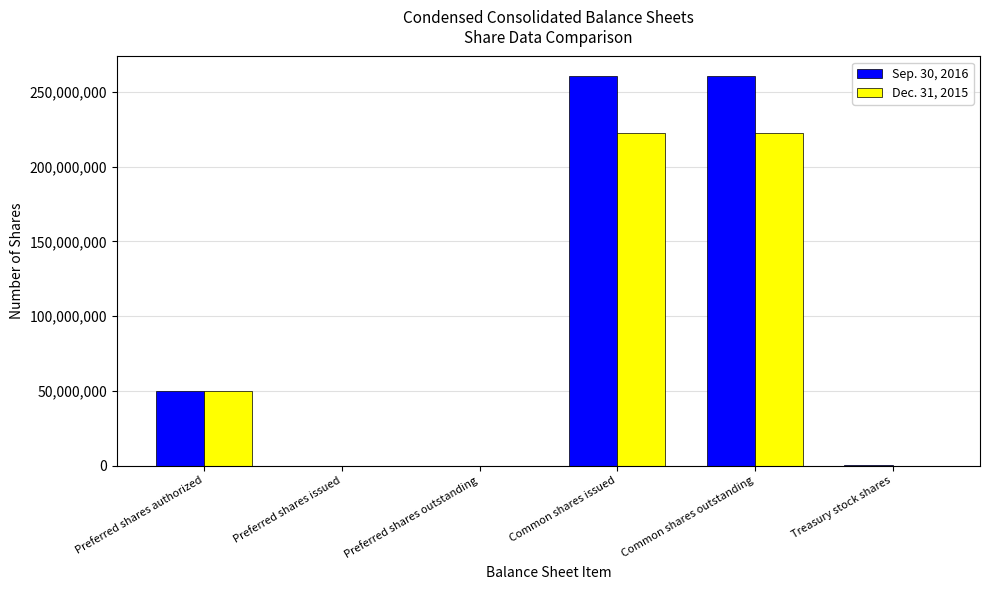

Where is Sep. 30, 2016 nearest to the value 130295946?

Preferred shares authorized